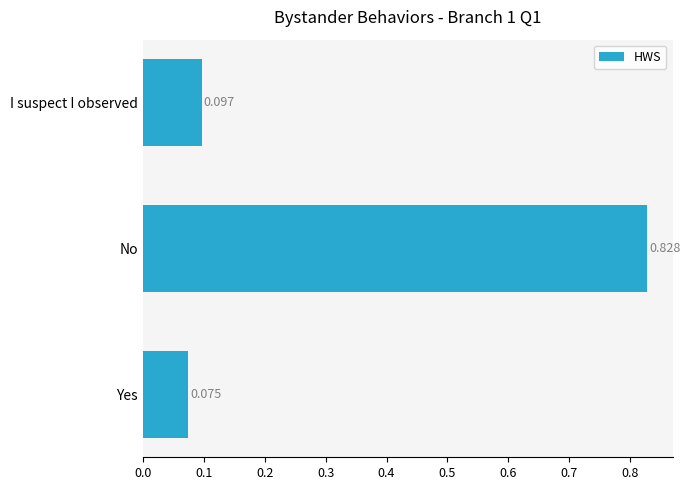

Rank the categories by value from highest to lowest.

No, I suspect I observed, Yes